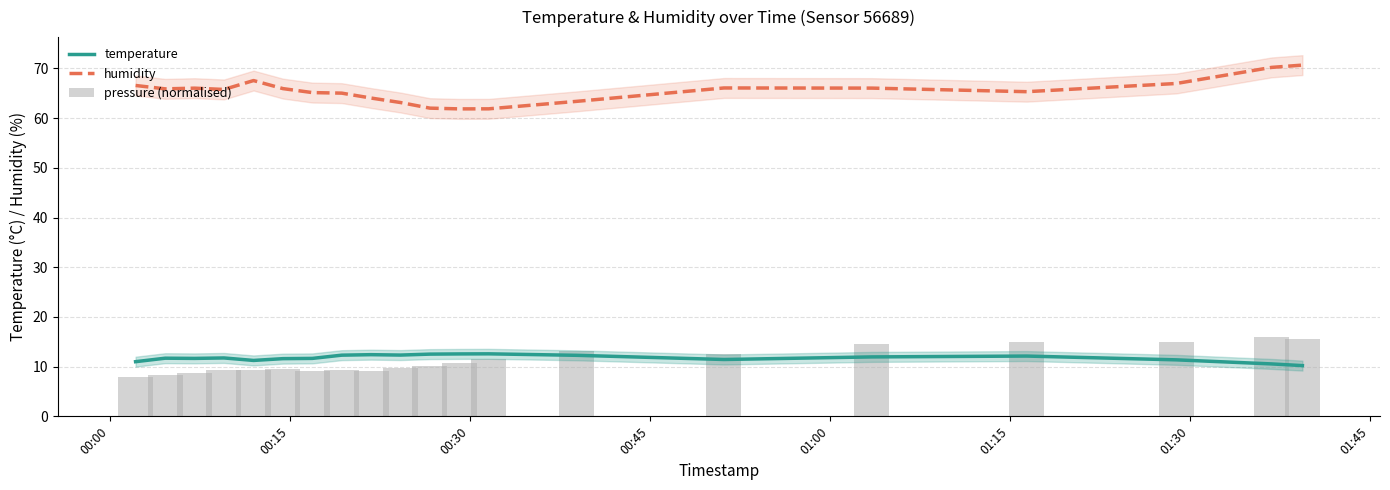

Does the chart contain any negative values?

No